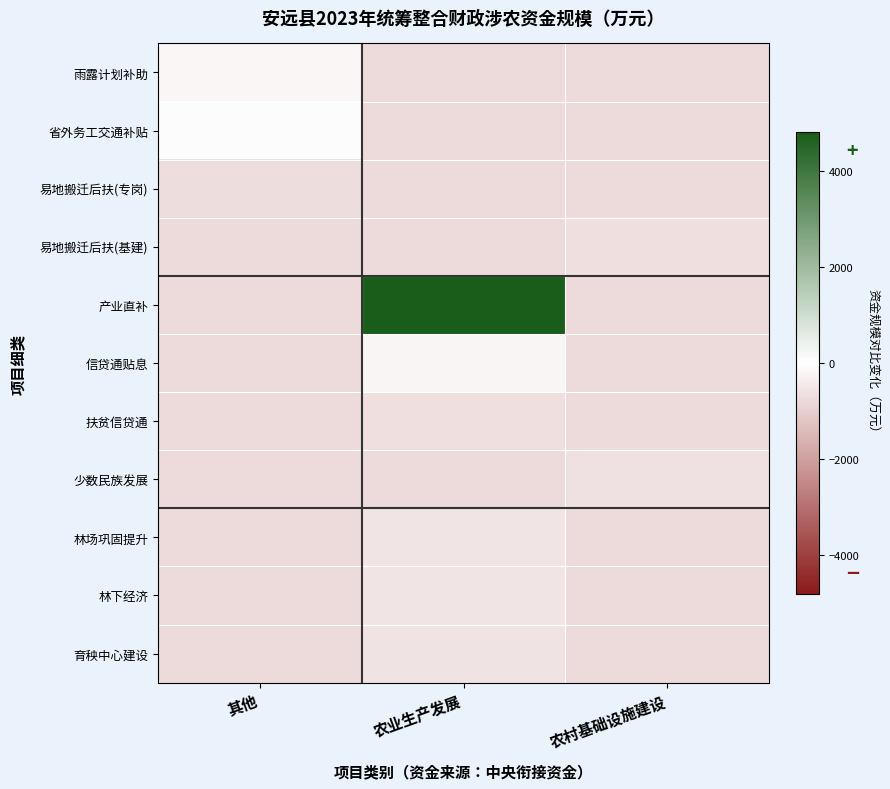

What is the greatest value displayed?

4816.9